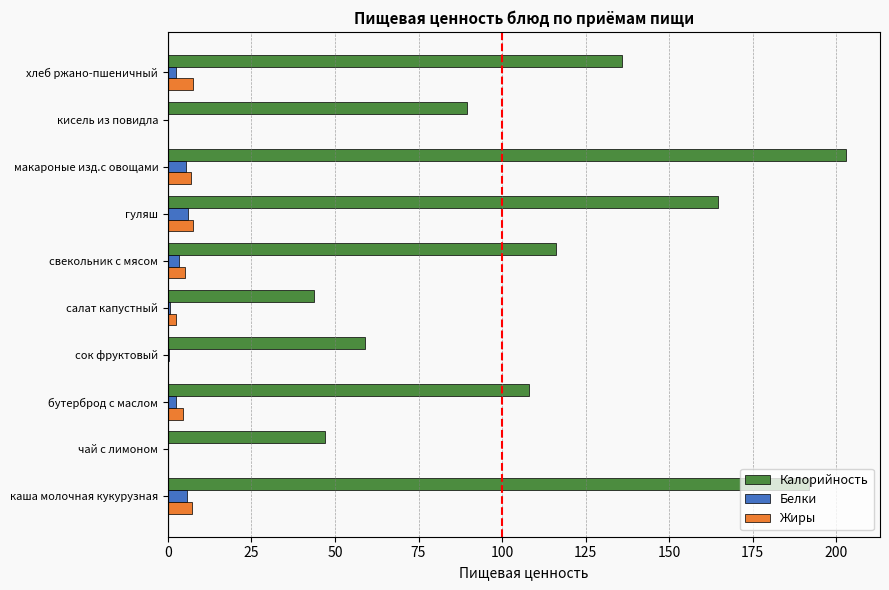

Between бутерброд с маслом and хлеб ржано-пшеничный, which series saw the biggest shift?

Калорийность